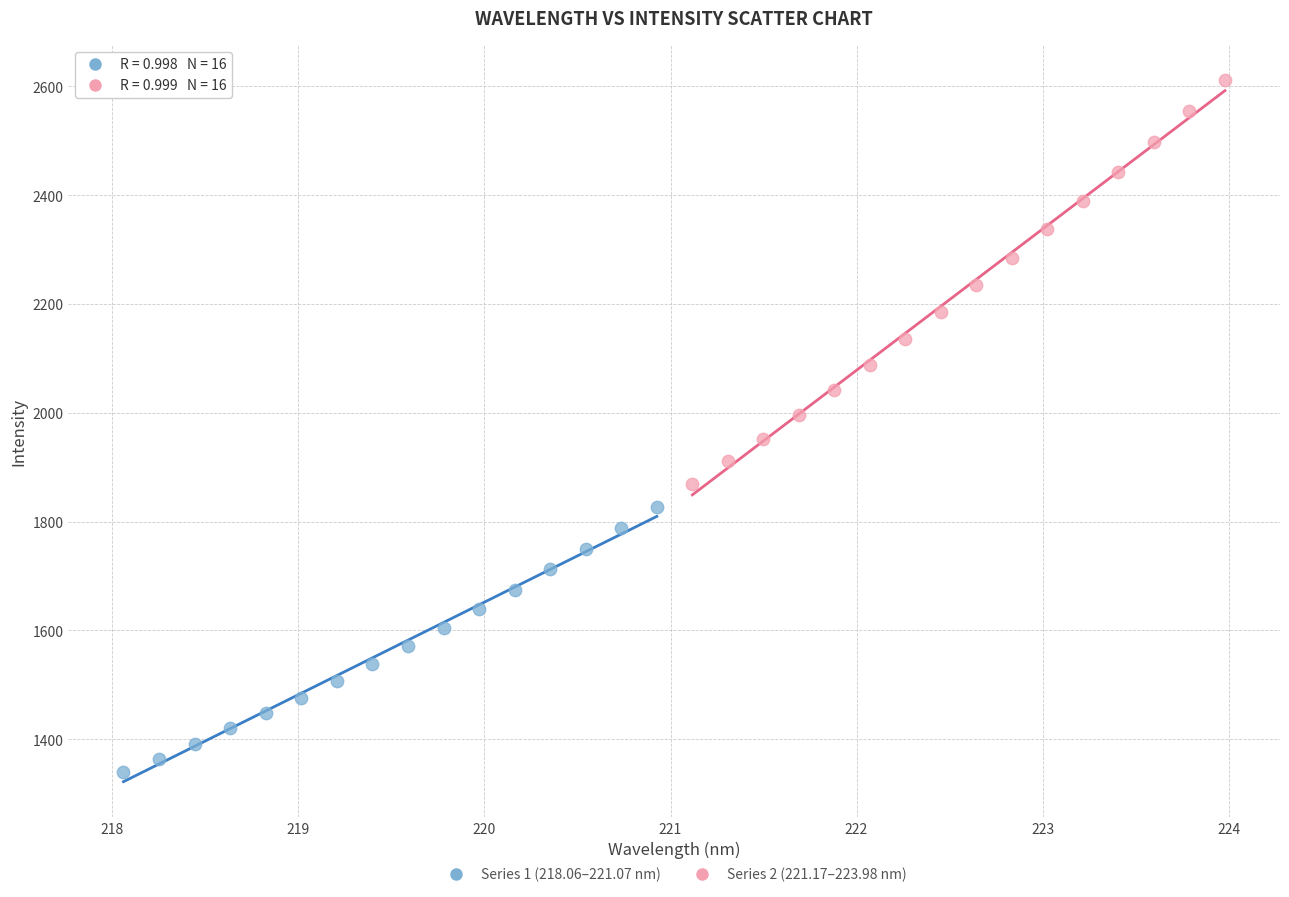

Which series contains the lowest Y value?

Series 1 (218.06–221.07 nm)